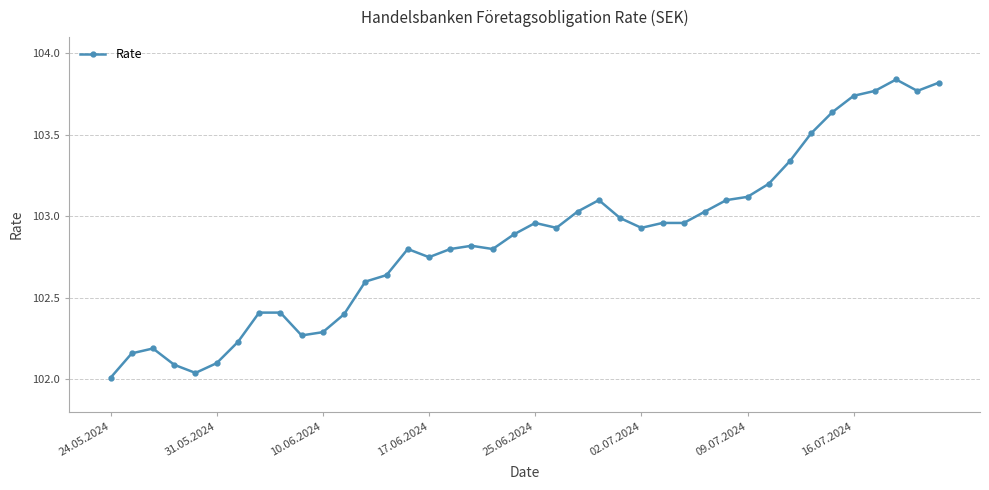

What is the difference between the maximum and minimum values?

1.8